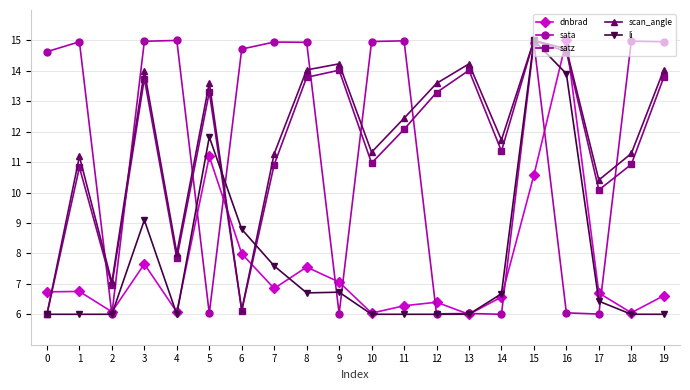

How many lines are shown in the chart?

5